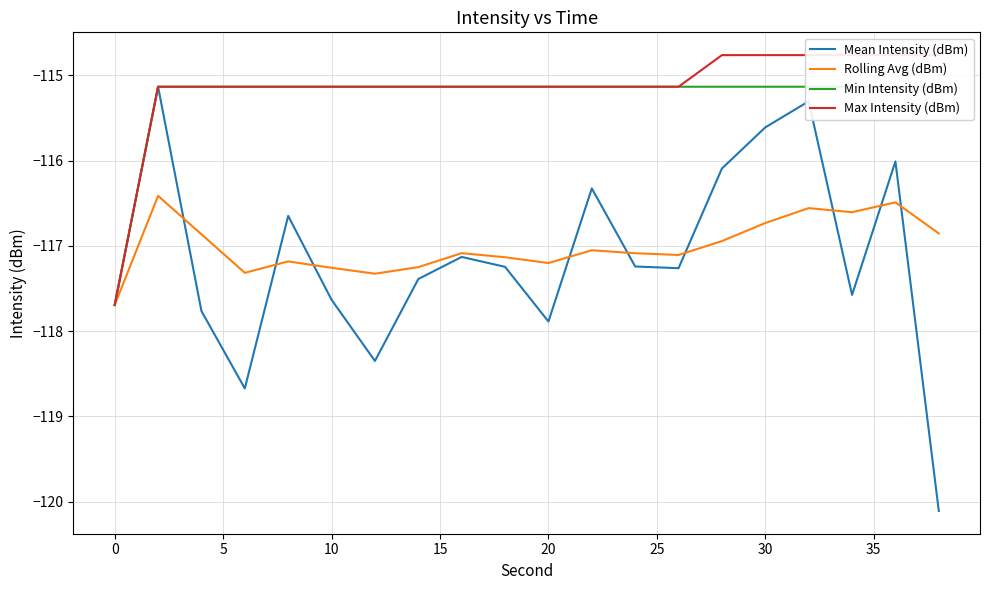

True or false: Min Intensity (dBm) has more than 1 interior local peaks.

False